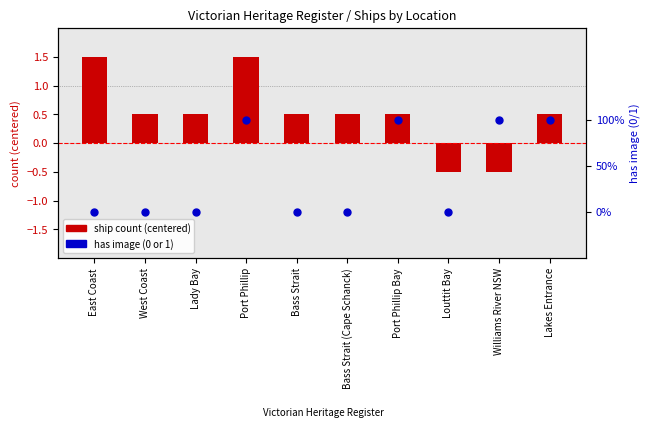

Which series has the largest Y range (max minus min)?

count